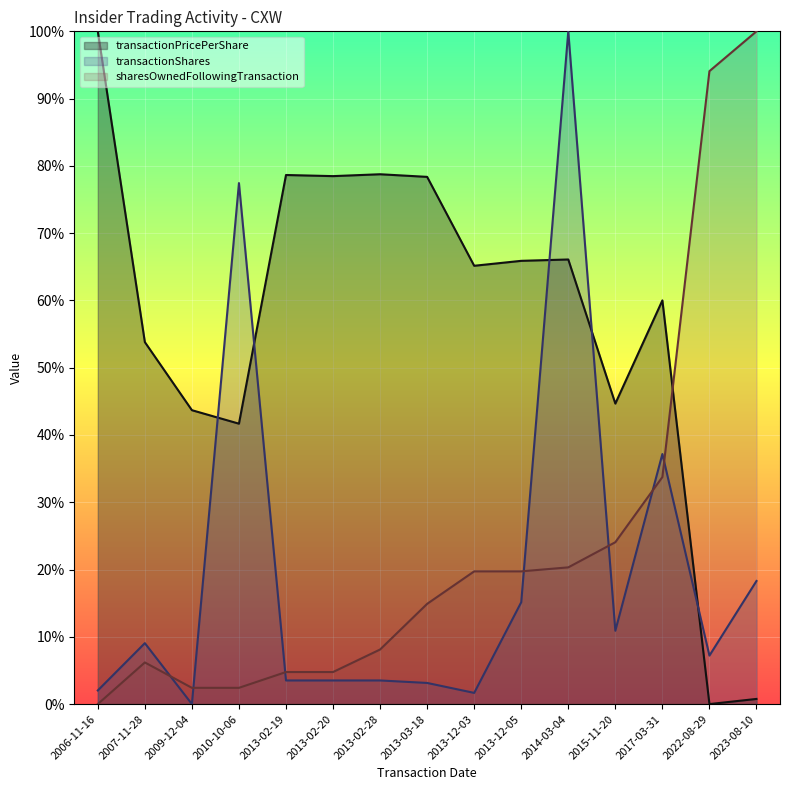

Which series has the largest range (max minus min)?

transactionPricePerShare